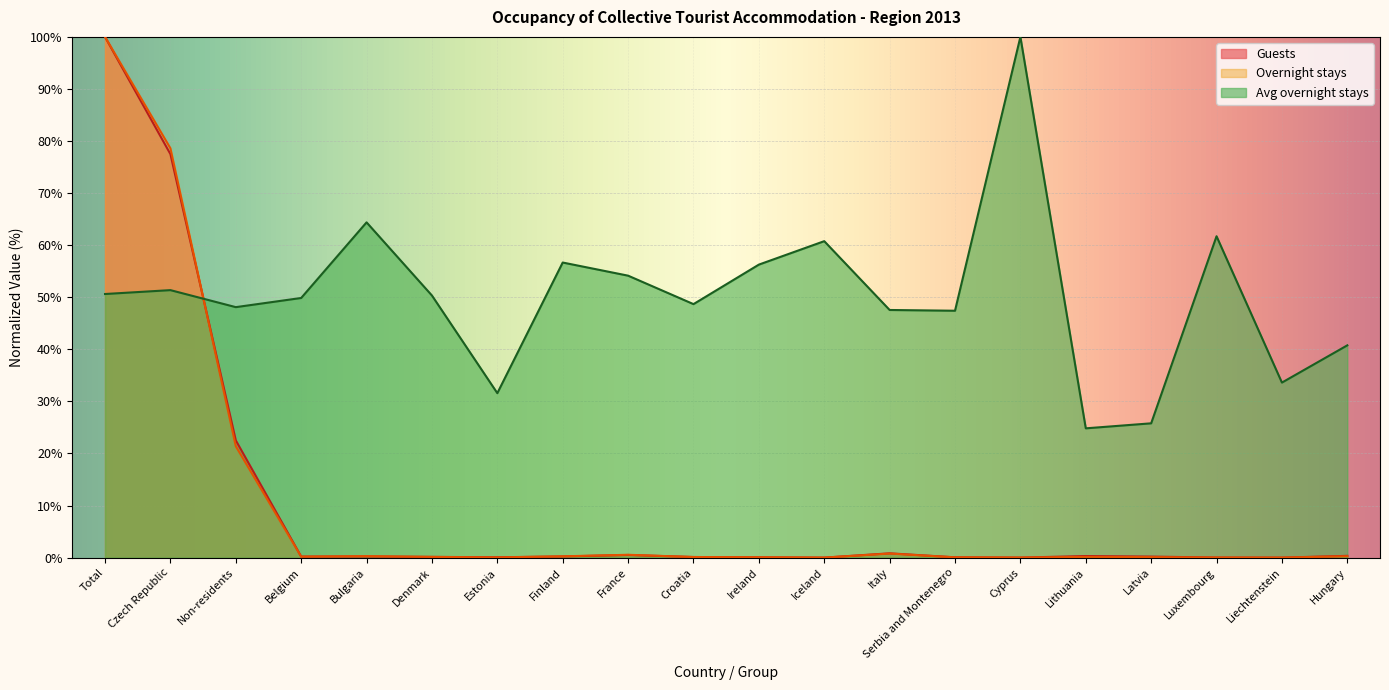

What is the greatest value displayed?

100.0